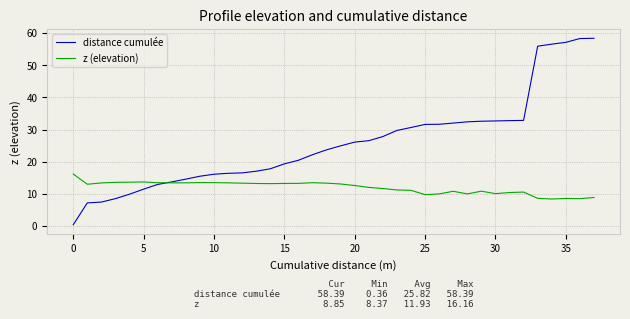

What is the maximum value for distance cumulée?

58.4